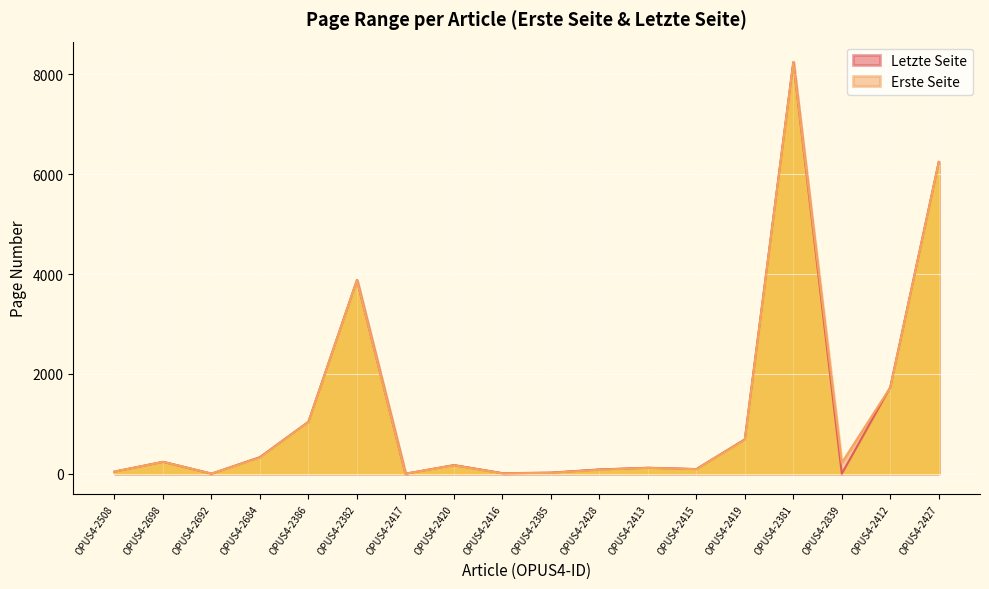

Reading left to right, what are all the values shown in this chart?

Erste Seite: OPUS4-2508=42	OPUS4-2698=237	OPUS4-2692=3	OPUS4-2684=323	OPUS4-2386=1039	OPUS4-2382=3877	OPUS4-2417=0	OPUS4-2420=169	OPUS4-2416=7	OPUS4-2385=18	OPUS4-2428=79	OPUS4-2413=117	OPUS4-2415=90	OPUS4-2419=681	OPUS4-2381=8242	OPUS4-2839=219	OPUS4-2412=1729	OPUS4-2427=6243
Letzte Seite: OPUS4-2508=42	OPUS4-2698=238	OPUS4-2692=0	OPUS4-2684=332	OPUS4-2386=1041	OPUS4-2382=3879	OPUS4-2417=0	OPUS4-2420=172	OPUS4-2416=10	OPUS4-2385=21	OPUS4-2428=85	OPUS4-2413=119	OPUS4-2415=93	OPUS4-2419=688	OPUS4-2381=8246	OPUS4-2839=0	OPUS4-2412=1733	OPUS4-2427=6248